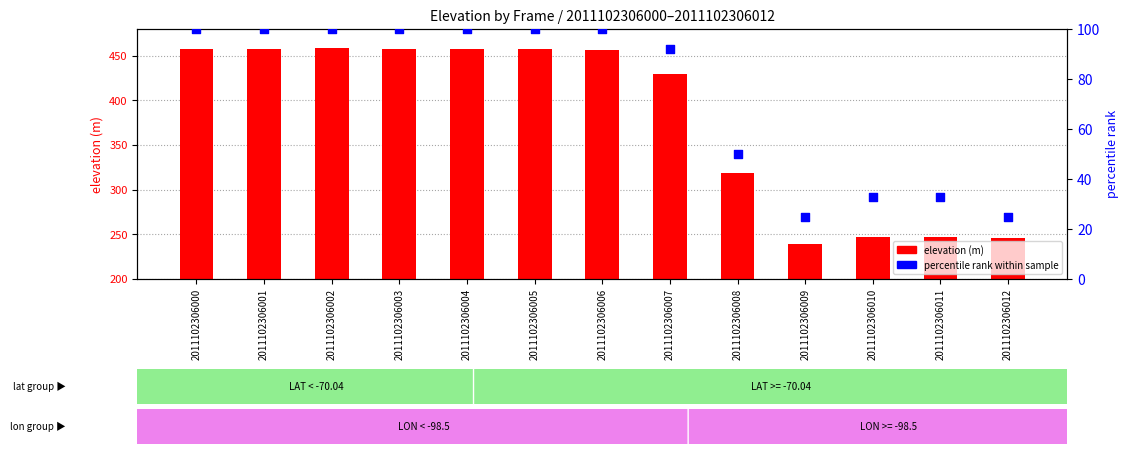

Which series has the largest Y range (max minus min)?

elevation (m)